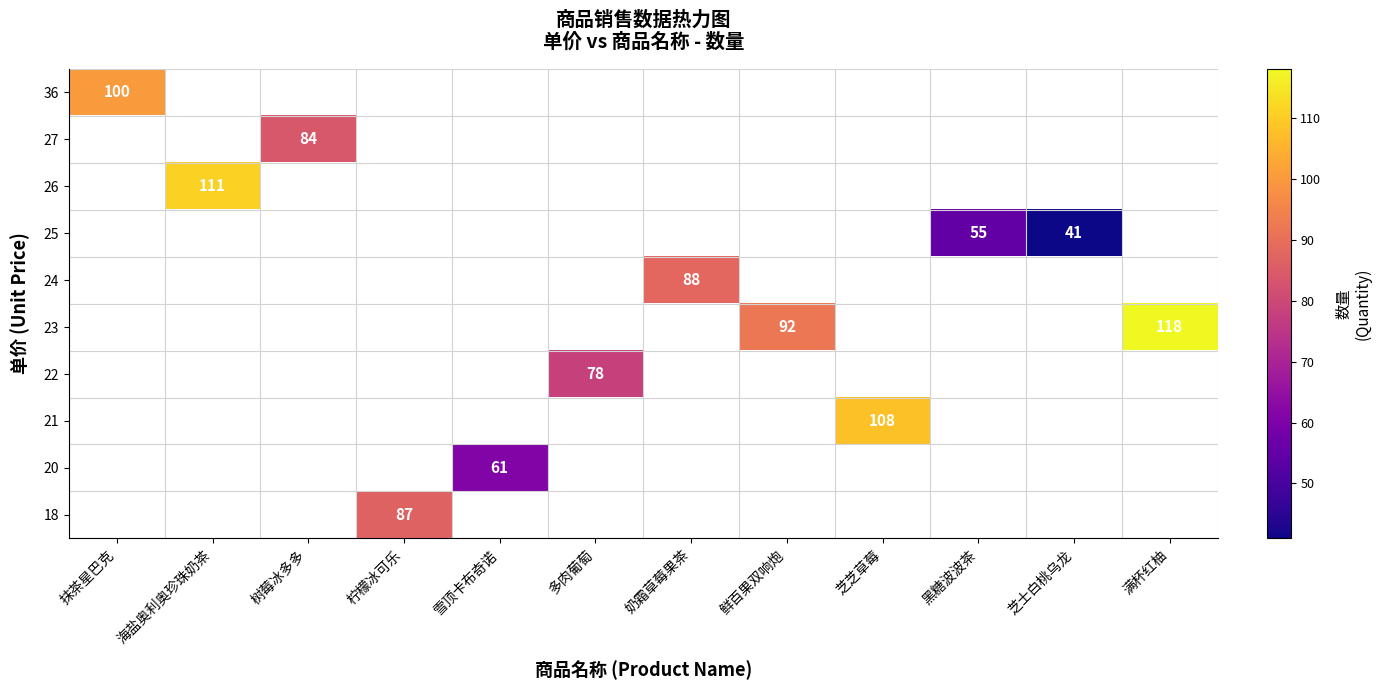

How many data points does each series have?

12